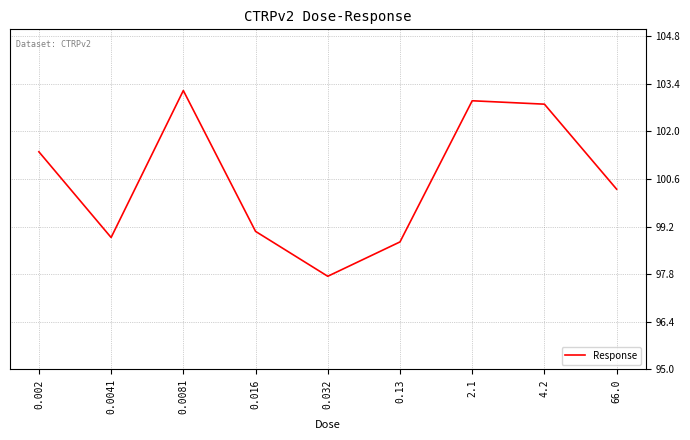

At which category does the data reach its first local peak?

0.0081